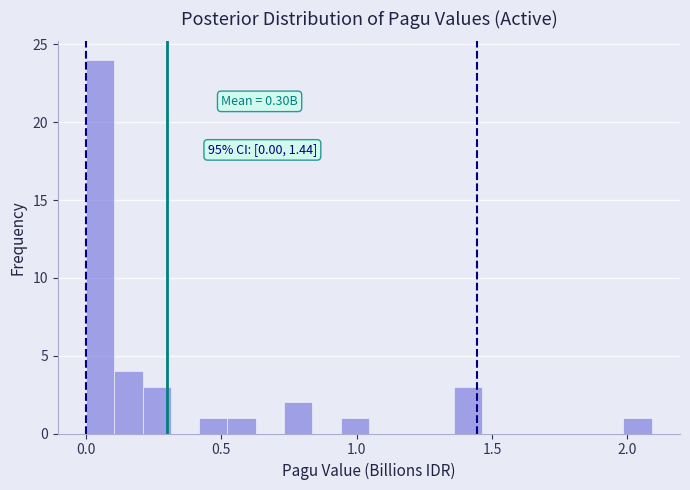

Read against the x-axis, roughly where is the centre of the tallest bar?

0.05